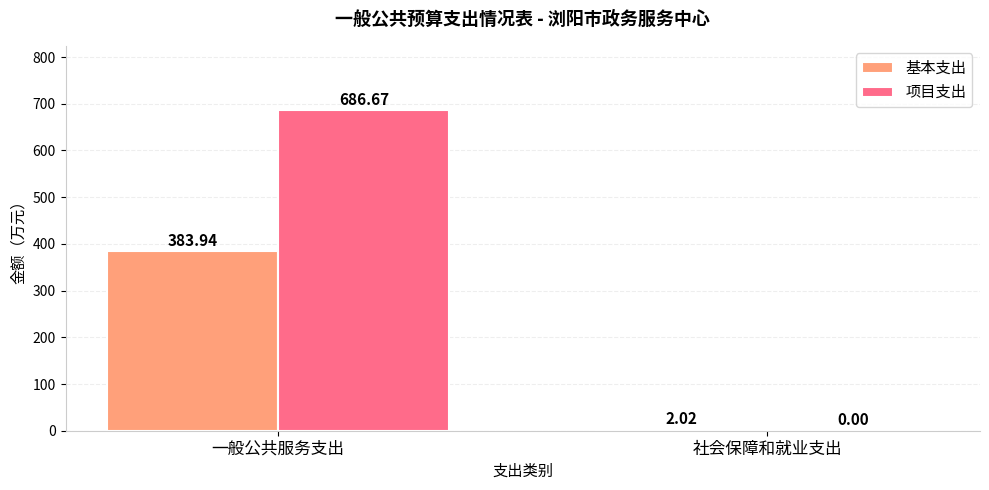

What is the total value across all series at 一般公共服务支出?

1070.6